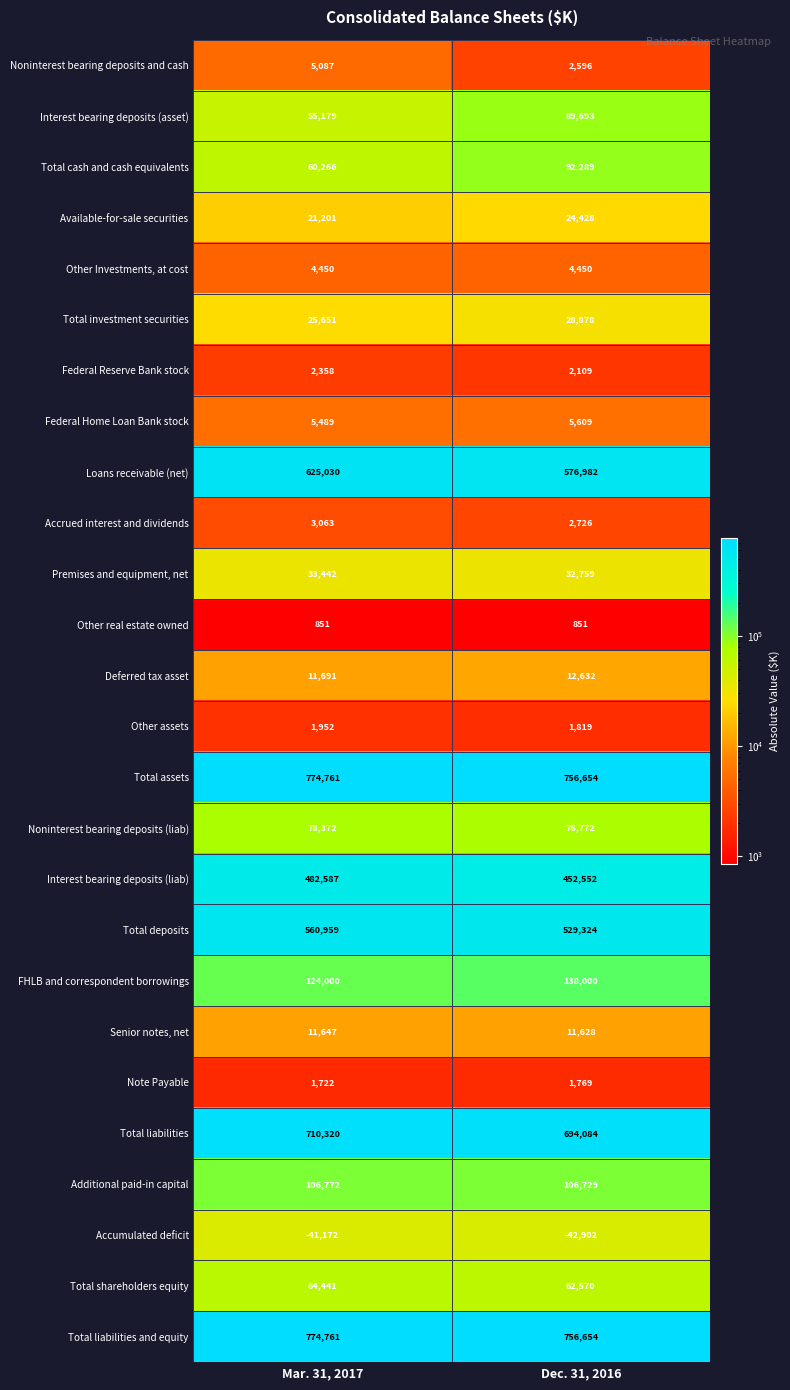

What is the minimum value for Total shareholders equity?

62570